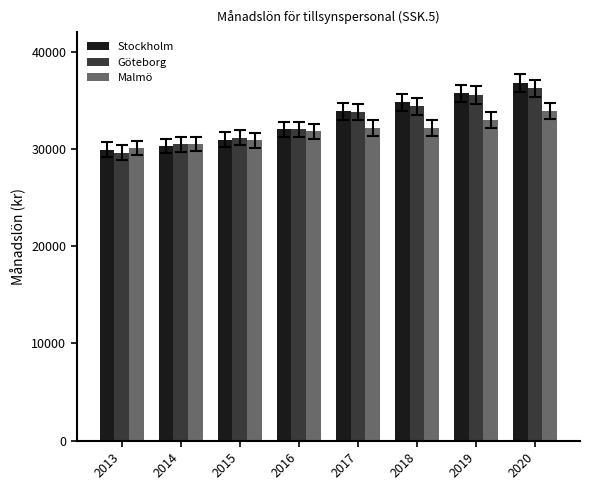

Where is Stockholm nearest to the value 33350?

2017